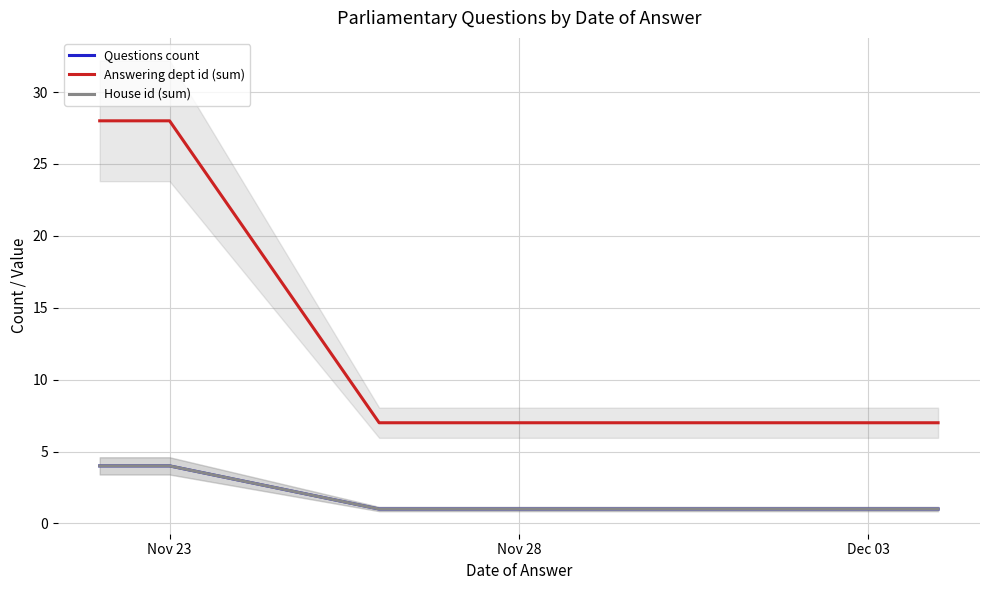

At how many categories does at least one series exceed 16?

2